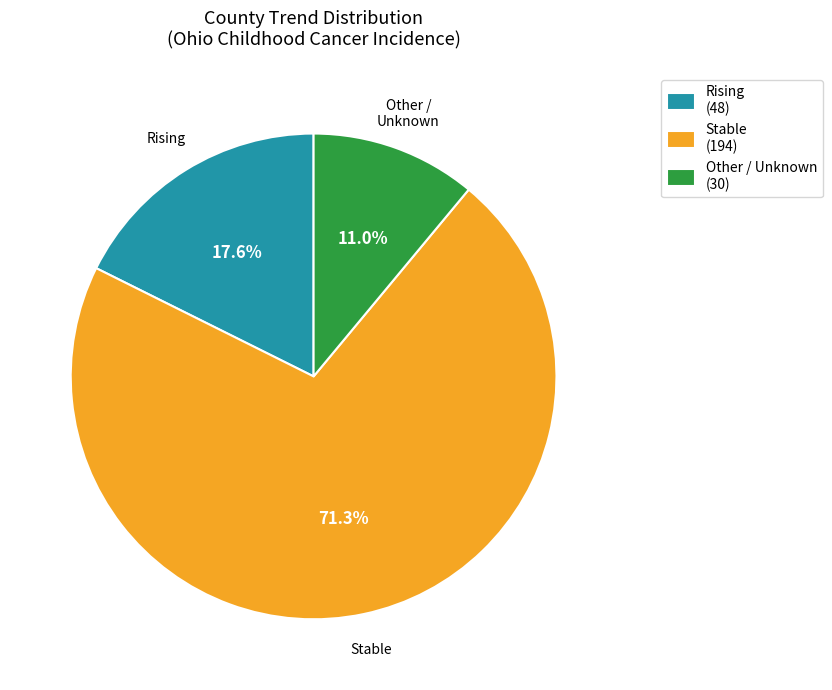

Which has a higher value, Stable (194) or Other / Unknown (30)?

Stable (194)